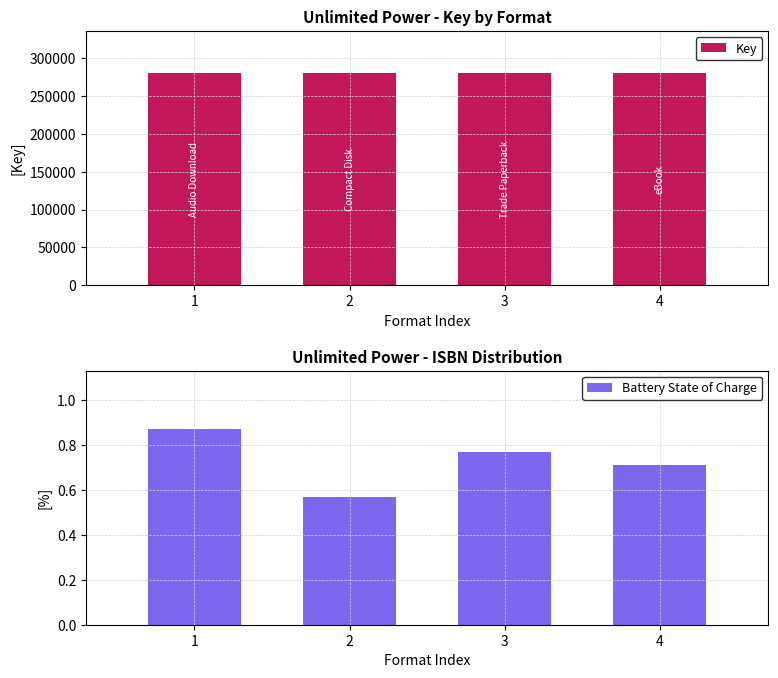

What is the value of the Key bar at the 1st from the left?

280099.0